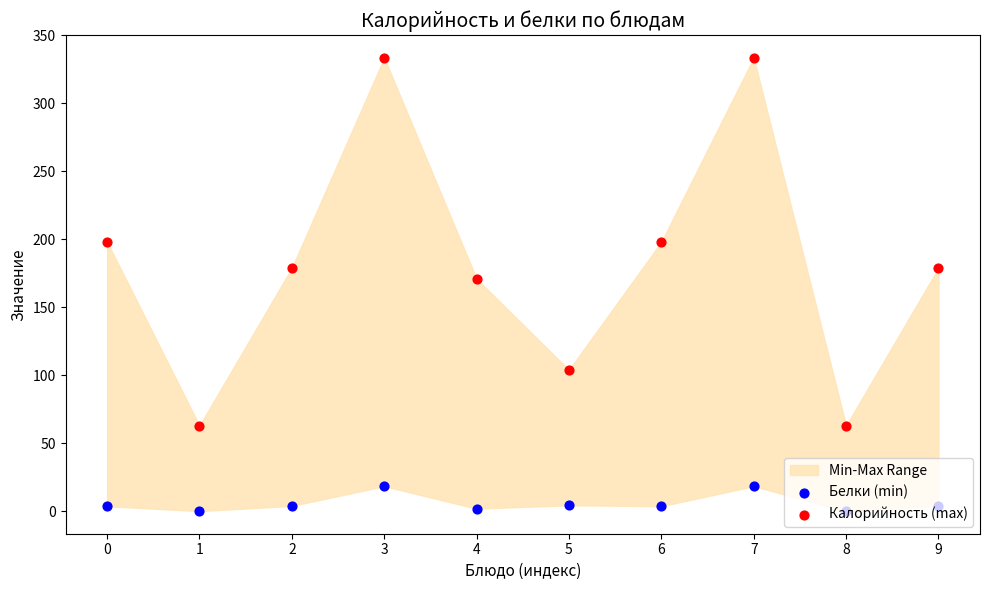

Which series has the largest total across all categories?

Калорийность (max)